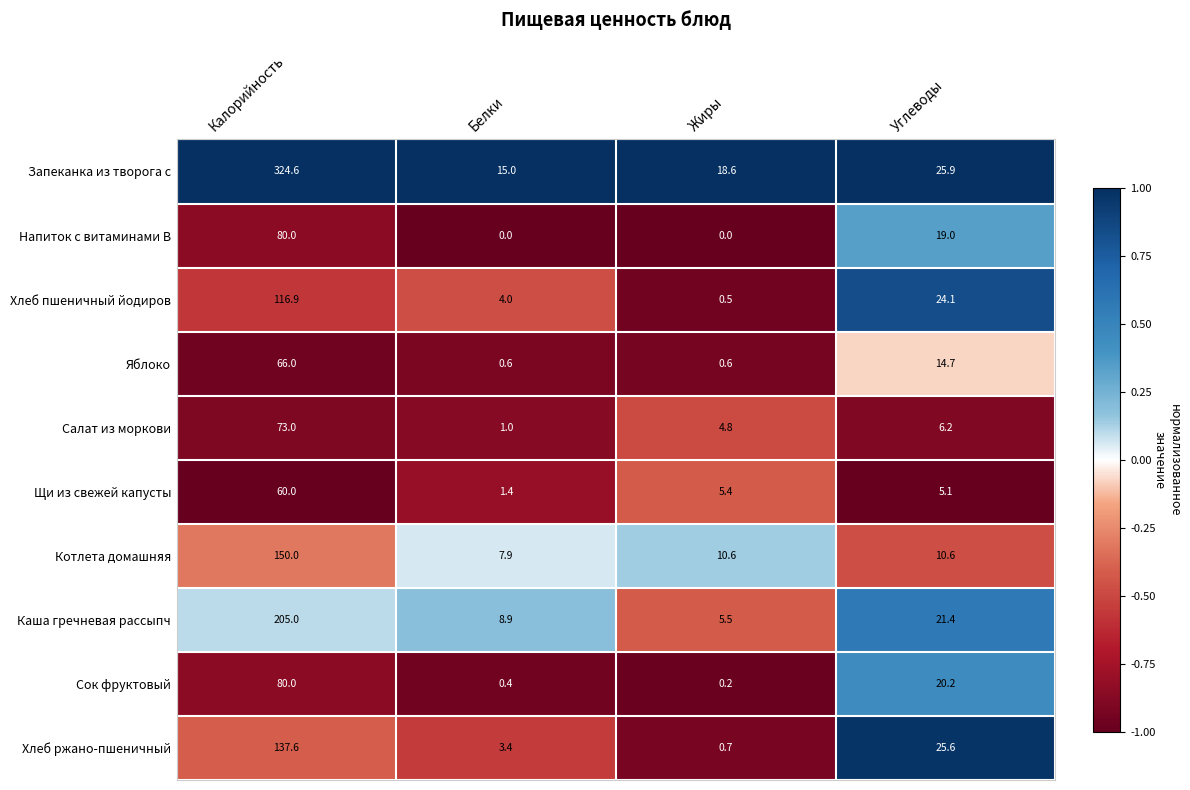

Rank the categories by Салат из моркови value from lowest to highest.

Белки, Жиры, Углеводы, Калорийность